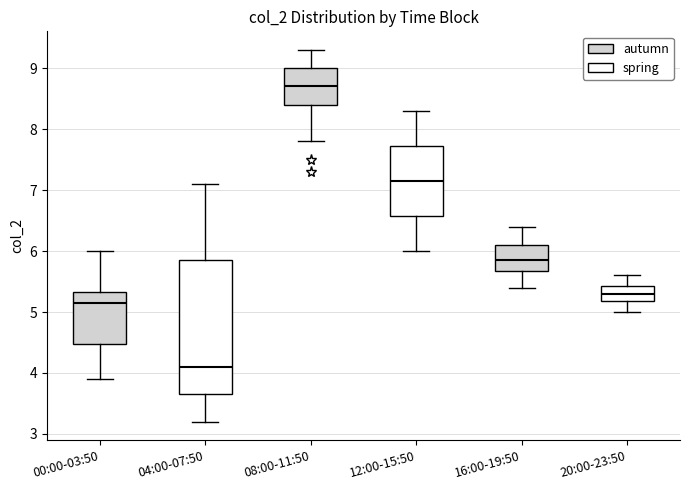

Which box's median line is the highest?

08:00-11:50